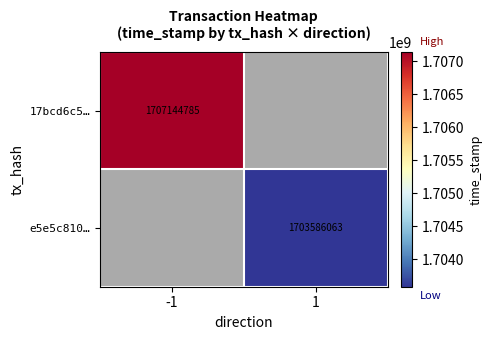

Is it true that e5e5c810… equals 1703586063 at 1?

True